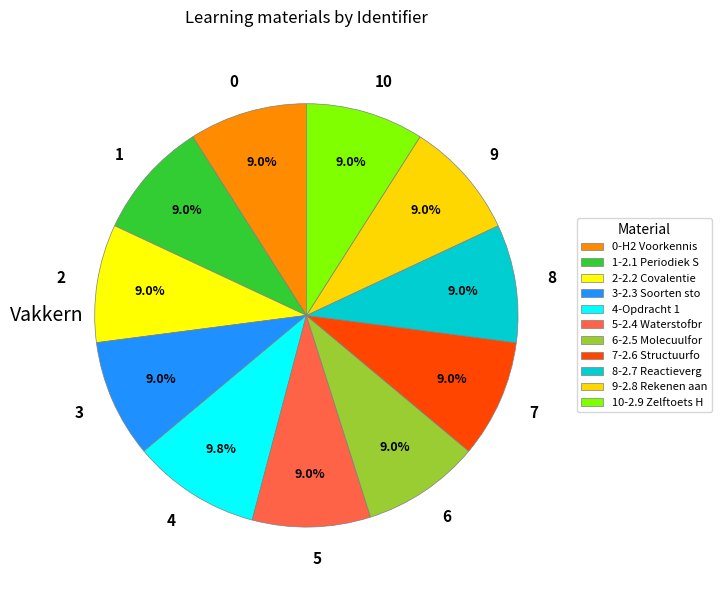

How many segments does this pie chart have?

11